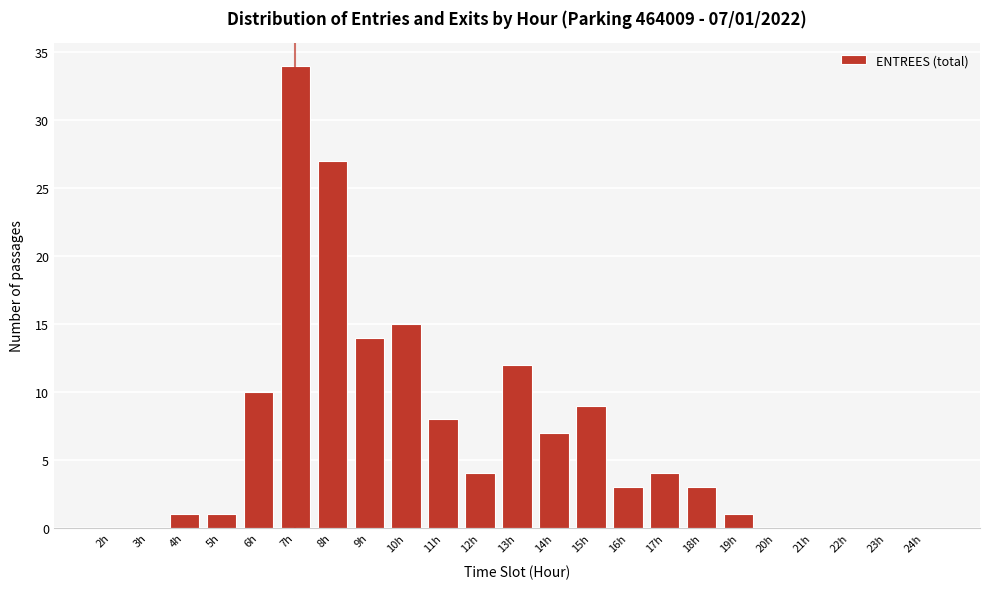

Reading left to right, list all the values displayed in this chart.

2h=0	3h=0	4h=1	5h=1	6h=10	7h=34	8h=27	9h=14	10h=15	11h=8	12h=4	13h=12	14h=7	15h=9	16h=3	17h=4	18h=3	19h=1	20h=0	21h=0	22h=0	23h=0	24h=0